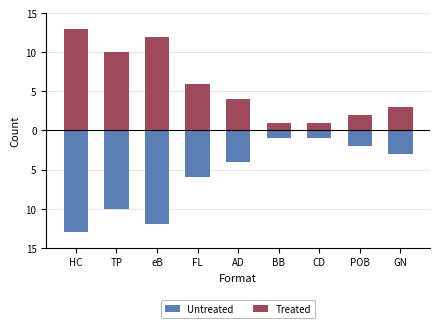

What is the label of the 3rd bar from the left?

eB